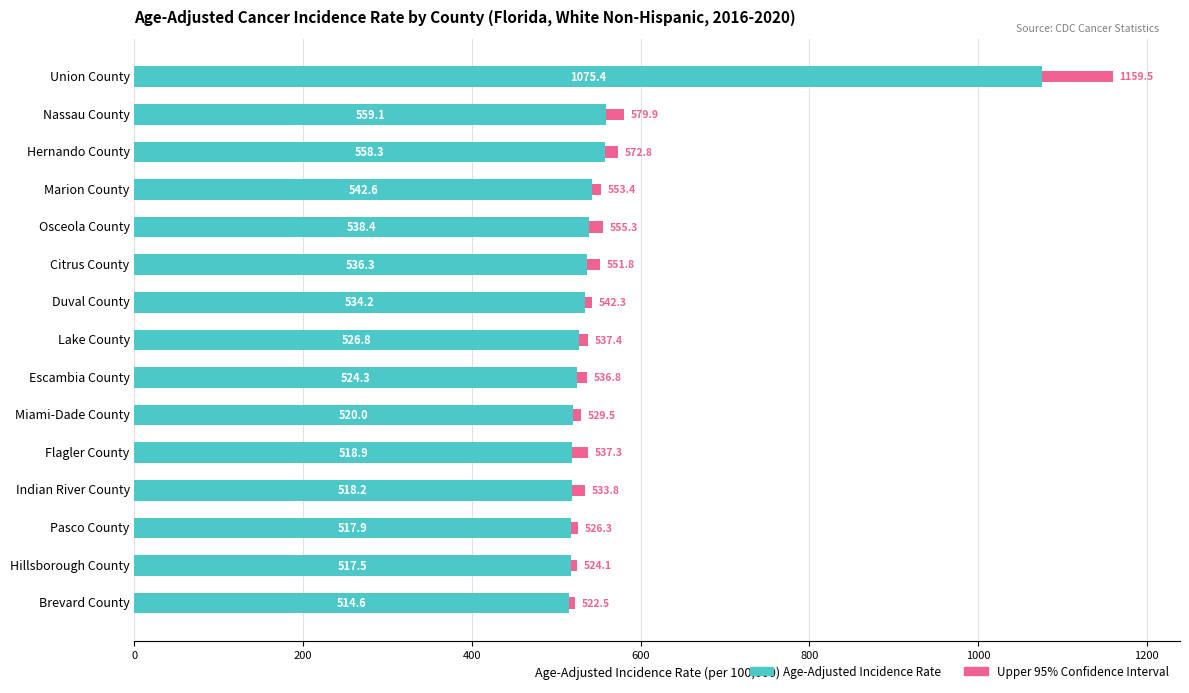

What is the total value across all series at Hernando County?

572.8